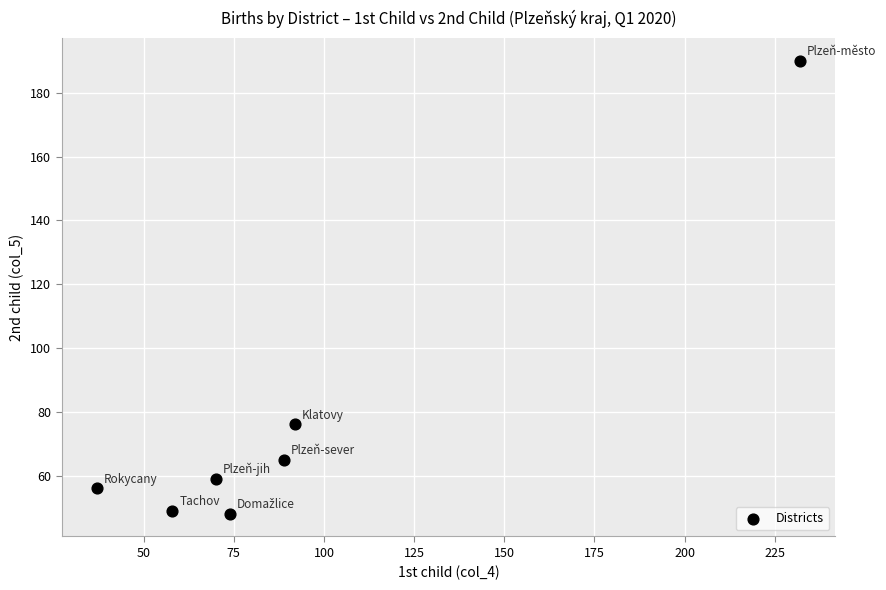

What Y value in the scatter plot is closest to 119?

76